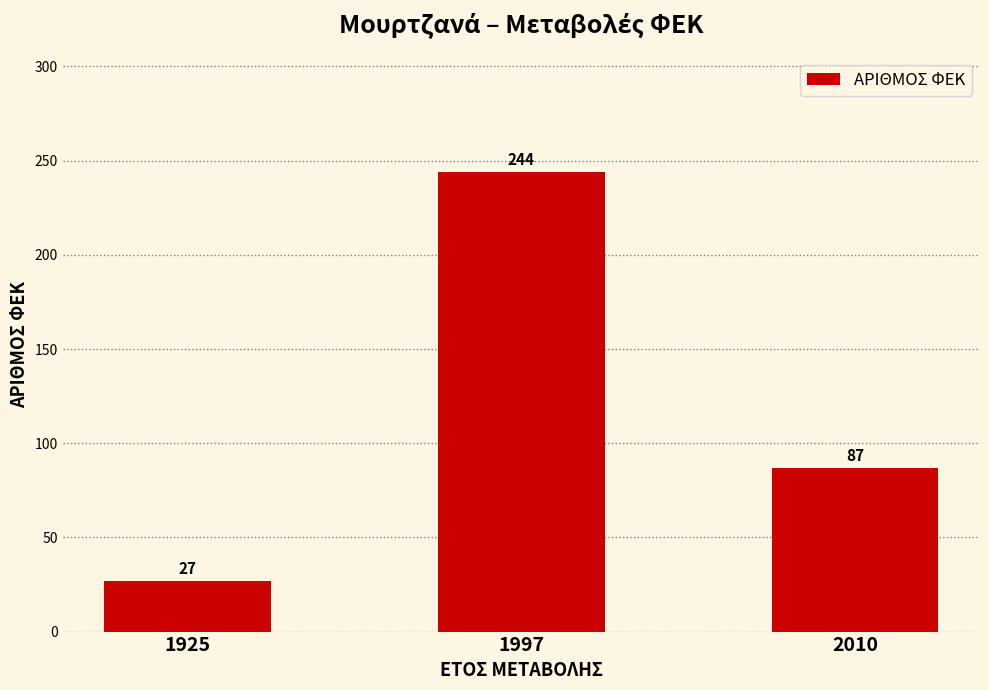

What is the minimum value shown in the chart?

27